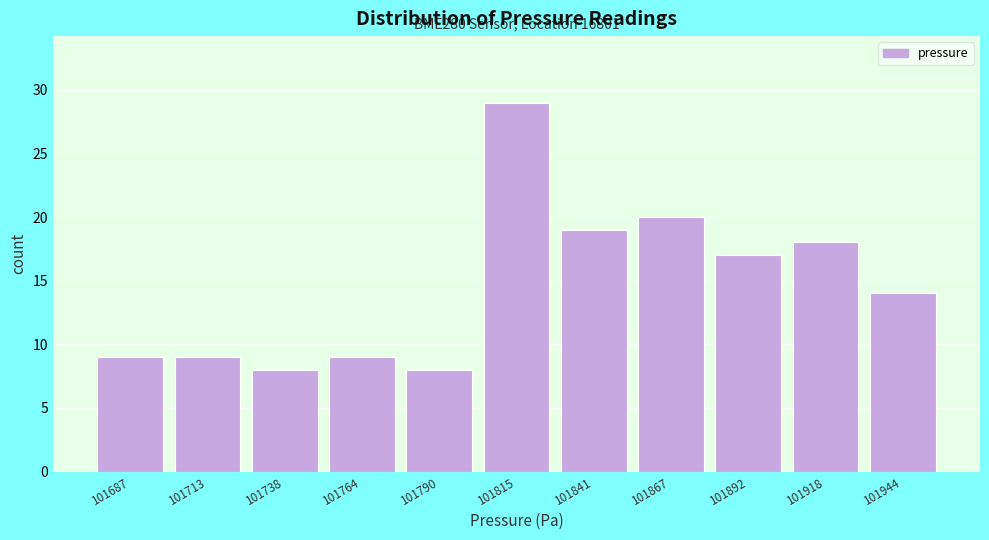

Reading left to right, what are all the values shown in this chart?

101687=9	101713=9	101738=8	101764=9	101790=8	101815=29	101841=19	101867=20	101892=17	101918=18	101944=14